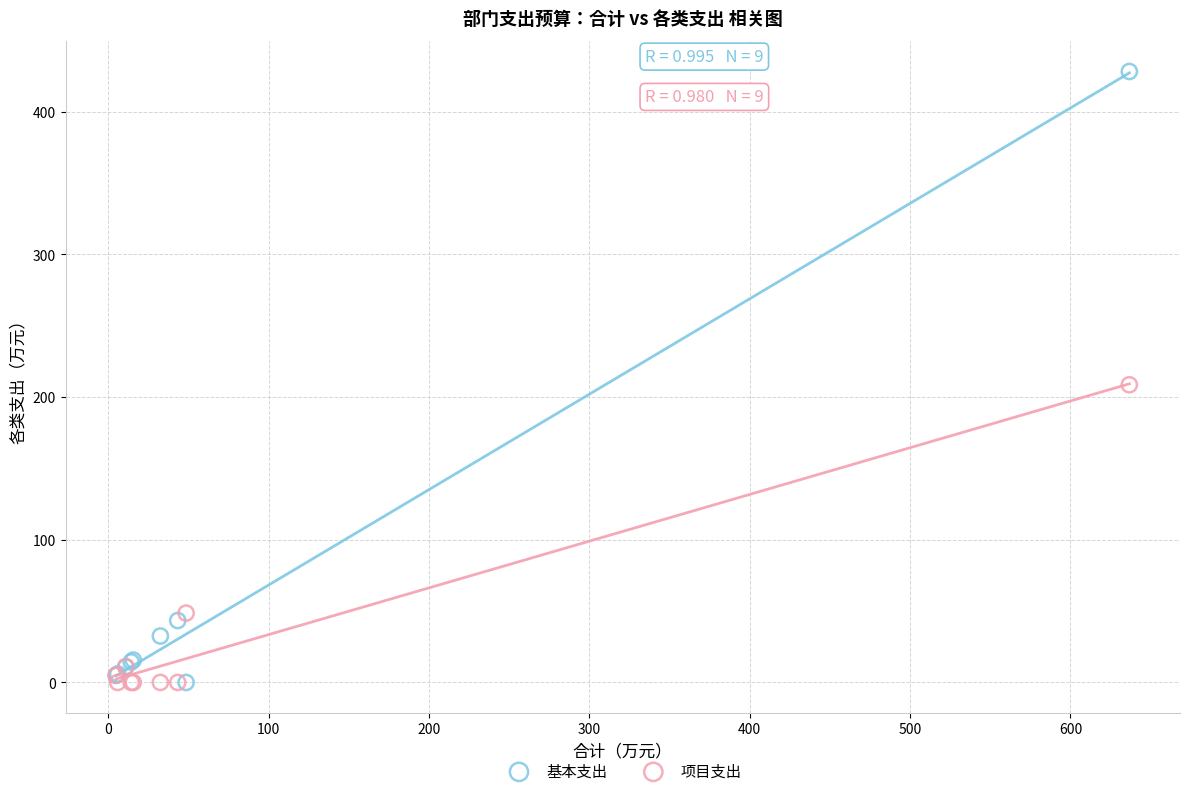

In the 基本支出 series, what Y value is closest to 214?

43.4